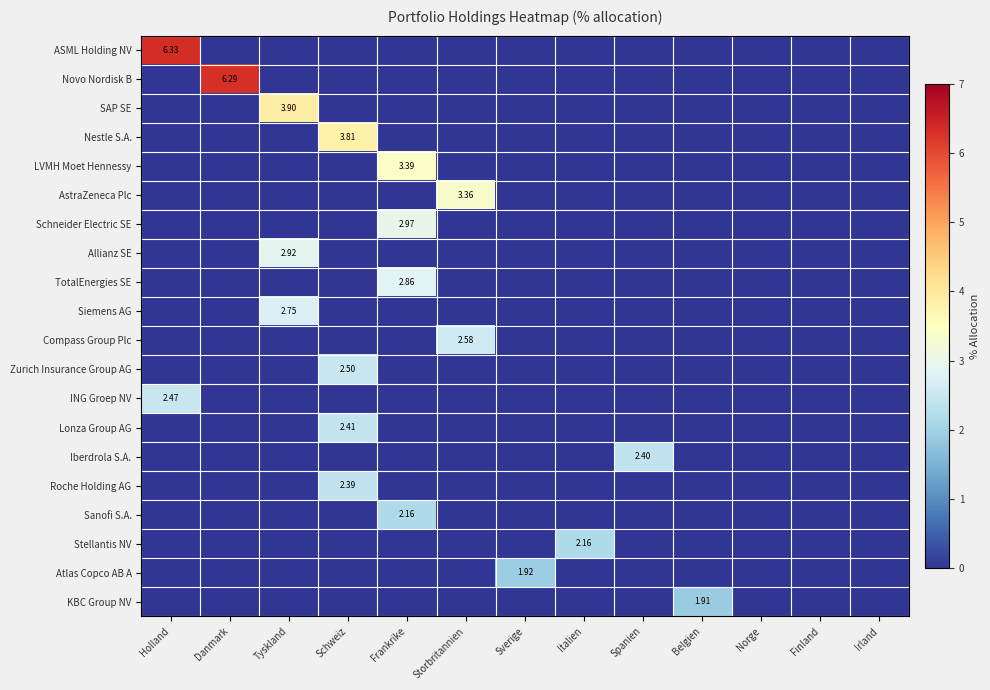

List the series in order of their peak value, highest first.

ASML Holding NV, Novo Nordisk B, SAP SE, Nestle S.A., LVMH Moet Hennessy, AstraZeneca Plc, Schneider Electric SE, Allianz SE, TotalEnergies SE, Siemens AG, Compass Group Plc, Zurich Insurance Group AG, ING Groep NV, Lonza Group AG, Iberdrola S.A., Roche Holding AG, Sanofi S.A., Stellantis NV, Atlas Copco AB A, KBC Group NV